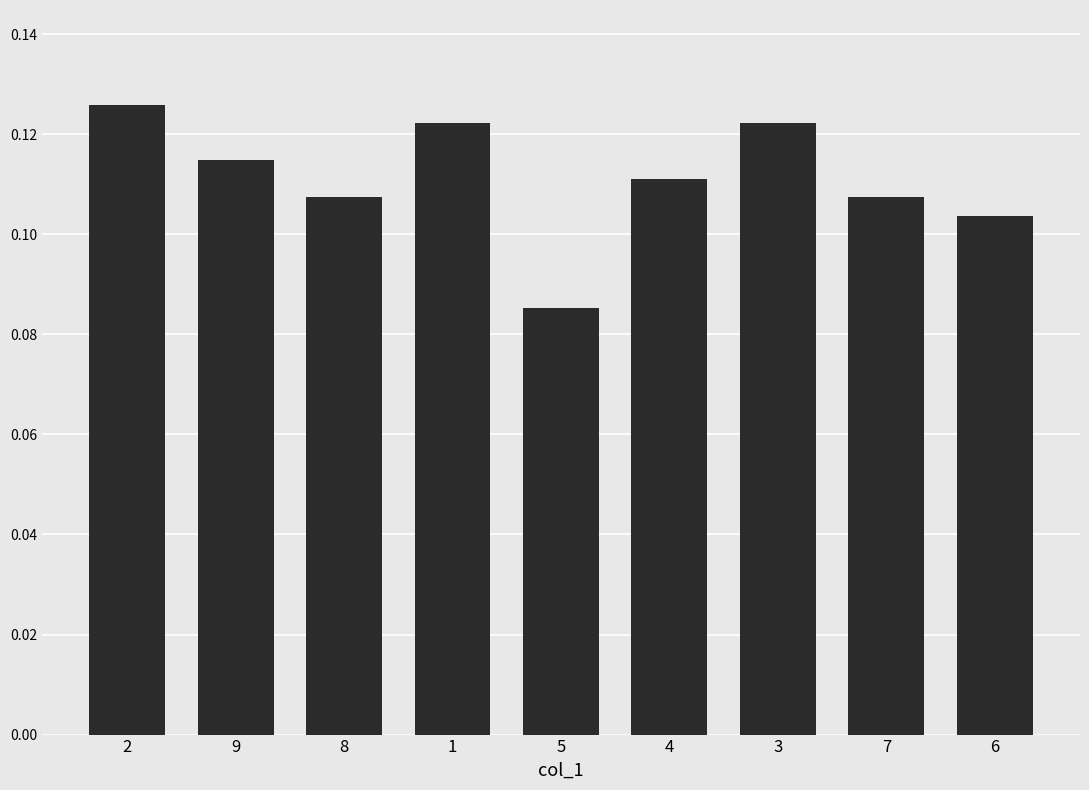

What position from the right is 4?

4